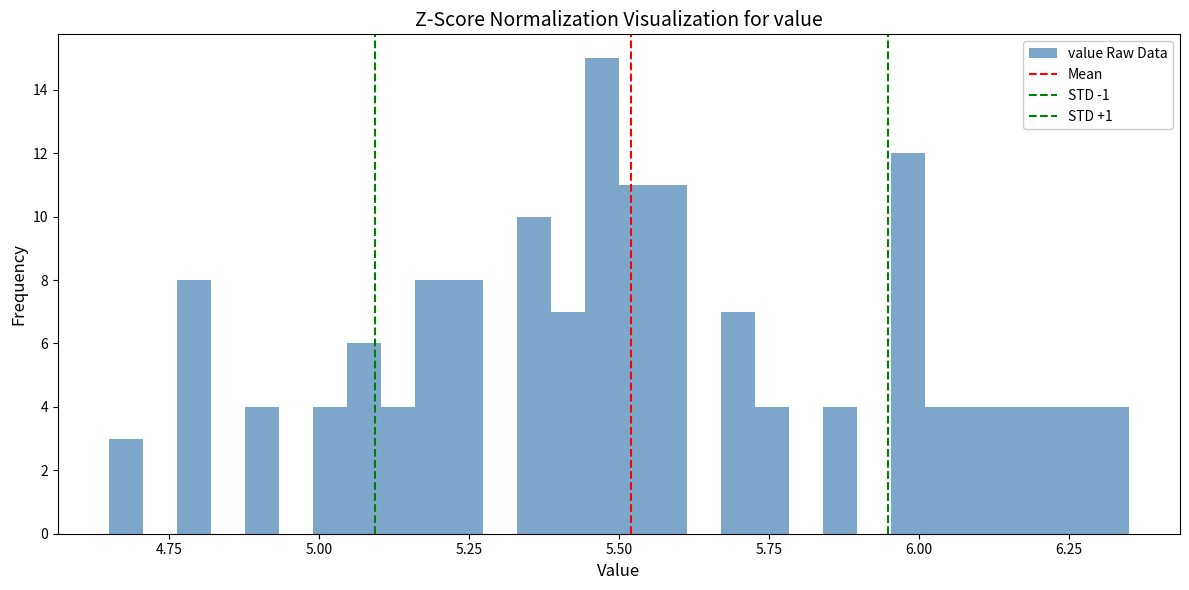

Around what value on the x-axis is the tallest bar? Give the approximate position of its centre, as read against the axis.

5.45